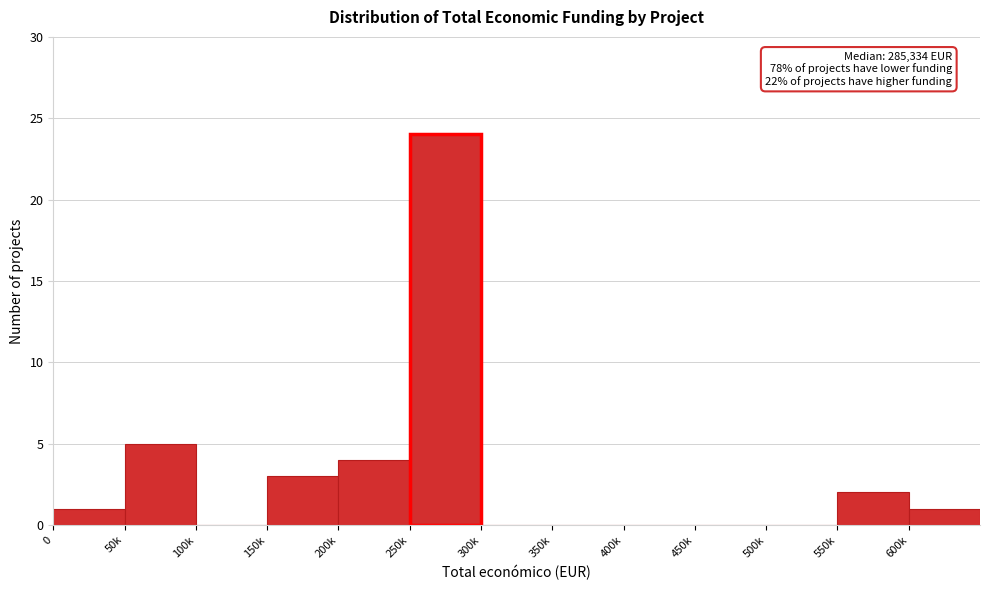

Reading left to right, extract all data points from this chart.

0=1	50k=5	100k=0	150k=3	200k=4	250k=24	300k=0	350k=0	400k=0	450k=0	500k=0	550k=2	600k=1